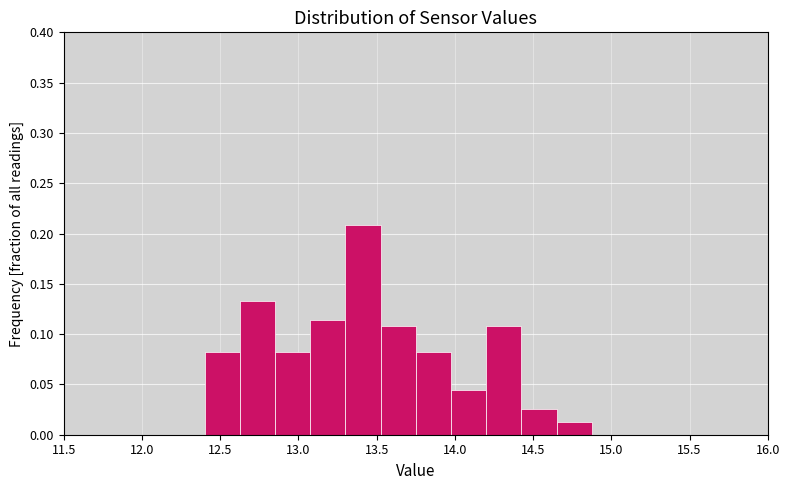

Over which range of the x-axis is the bar tallest?

13.300 to 13.525